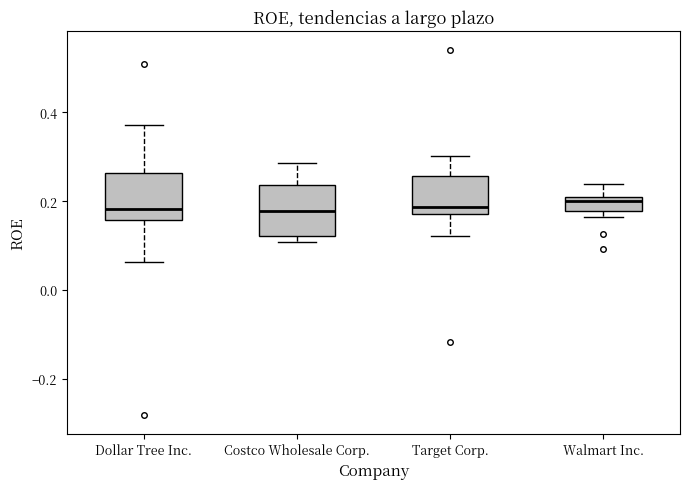

Reading left to right, transcribe this box plot: for each box, give where its median line is, the range the box spans, and where its two whiskers end, as read against the y-axis. The values are not printed on the chart, so give them approximately, as read against the axis.

Dollar Tree Inc.: median 0.18, box 0.16 to 0.26, whiskers 0.06 to 0.38
Costco Wholesale Corp.: median 0.18, box 0.12 to 0.24, whiskers 0.10 to 0.28
Target Corp.: median 0.18 (just above the box's lower edge), box 0.18 to 0.26, whiskers 0.12 to 0.30
Walmart Inc.: median 0.20 (just below the box's upper edge), box 0.18 to 0.20, whiskers 0.16 to 0.24